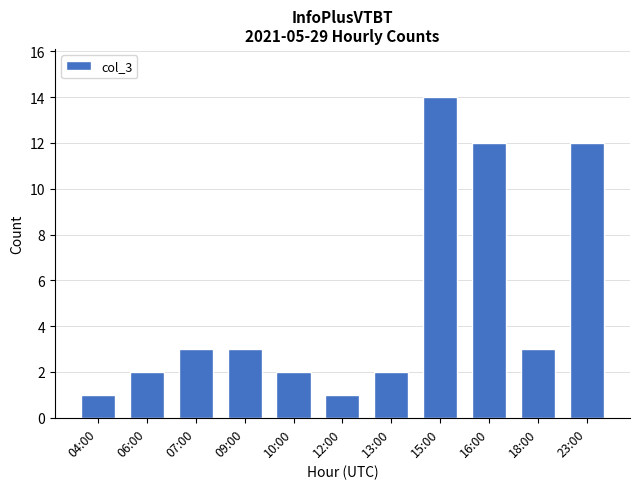

What is the difference between the maximum and minimum values?

13